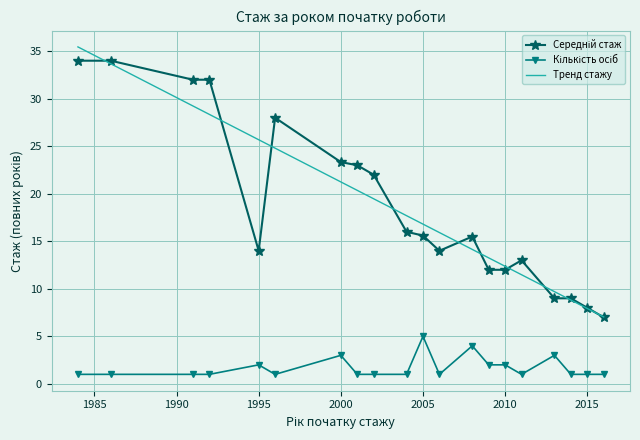

Which series has the largest range (max minus min)?

Тренд стажу